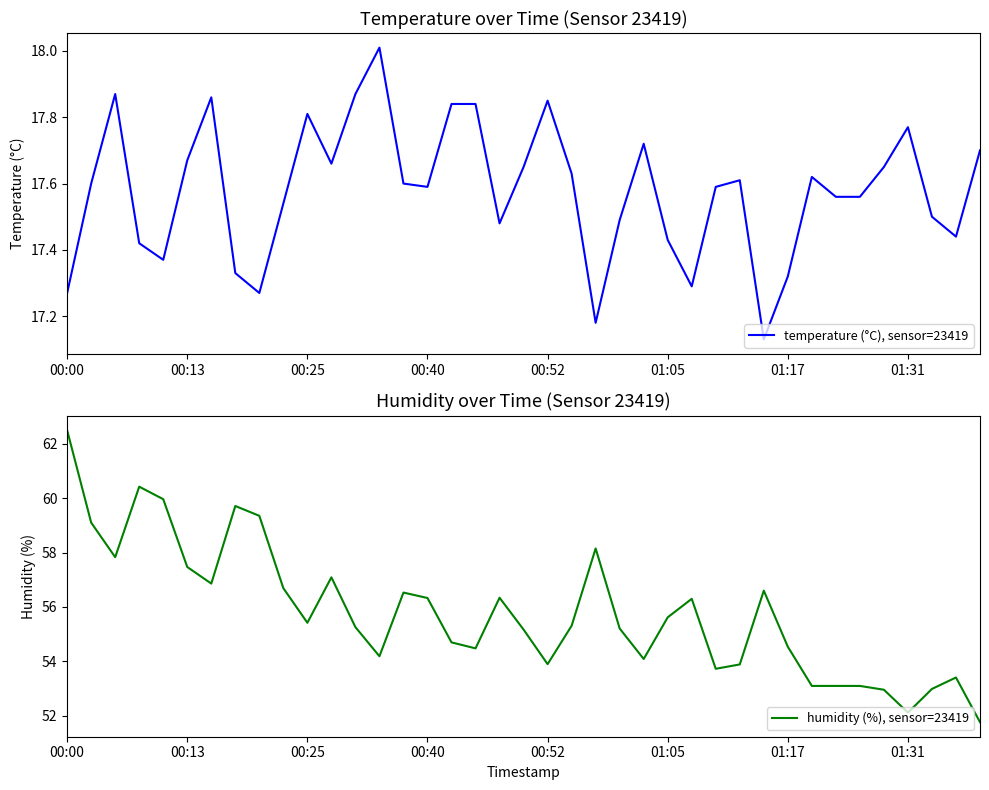

At which category does the chart reach its minimum across all series?

29